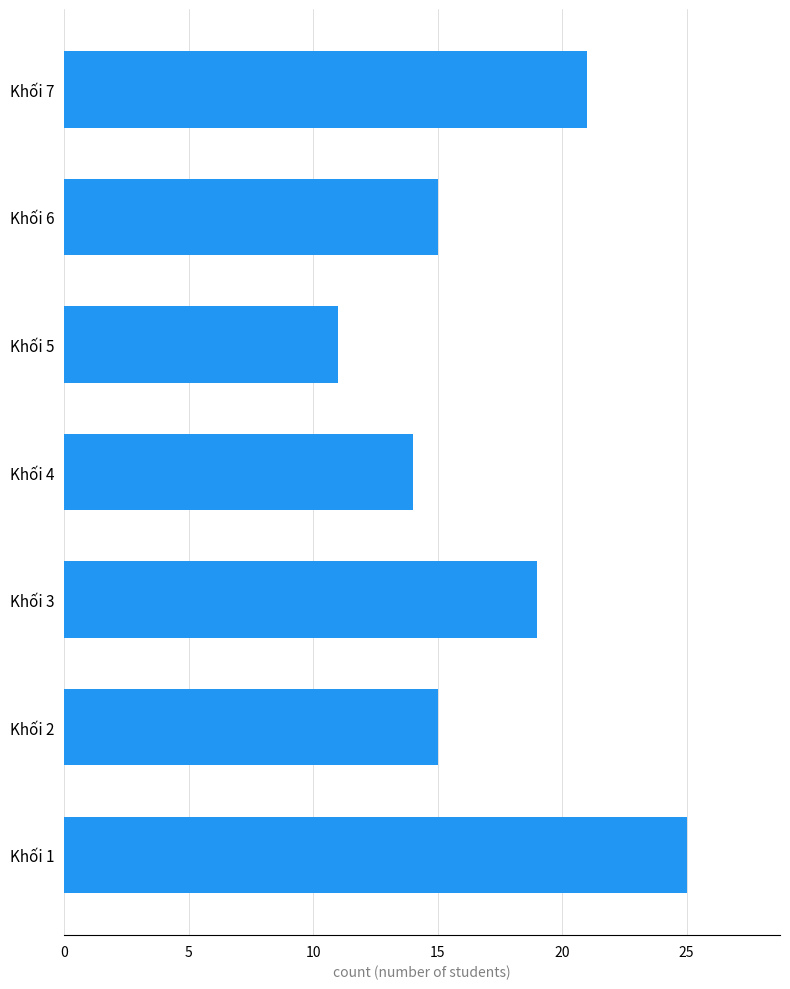

Reading bottom to top, extract all data points from this chart.

Khối 1=25	Khối 2=15	Khối 3=19	Khối 4=14	Khối 5=11	Khối 6=15	Khối 7=21